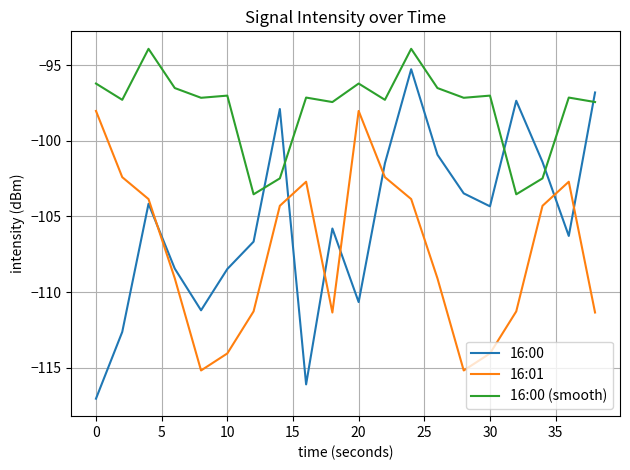

Which series has the largest total across all categories?

16:00 (smooth)